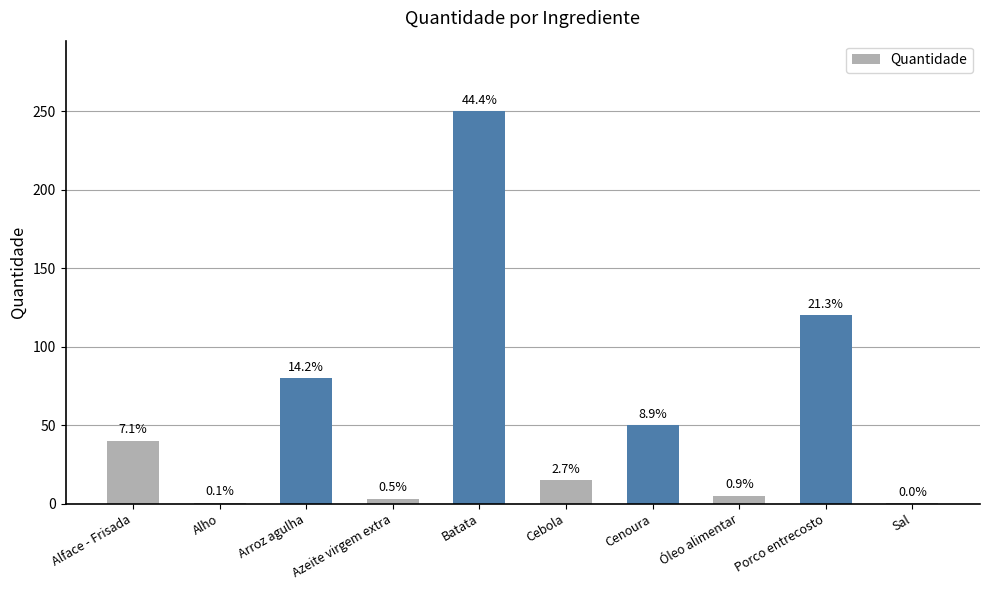

Are the bars horizontal?

No